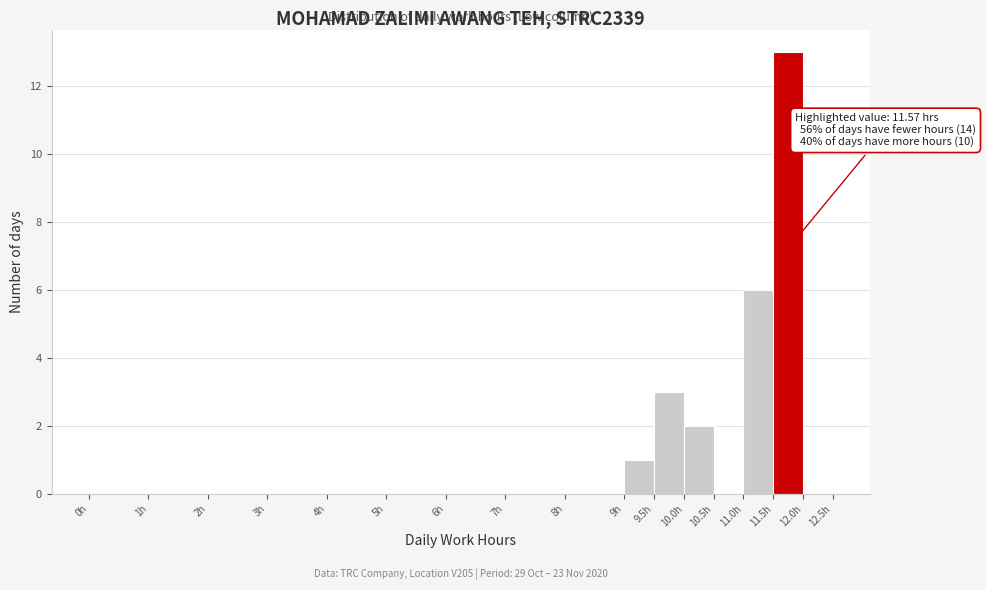

Which range on the x-axis has the tallest bar?

11.5 to 12.0